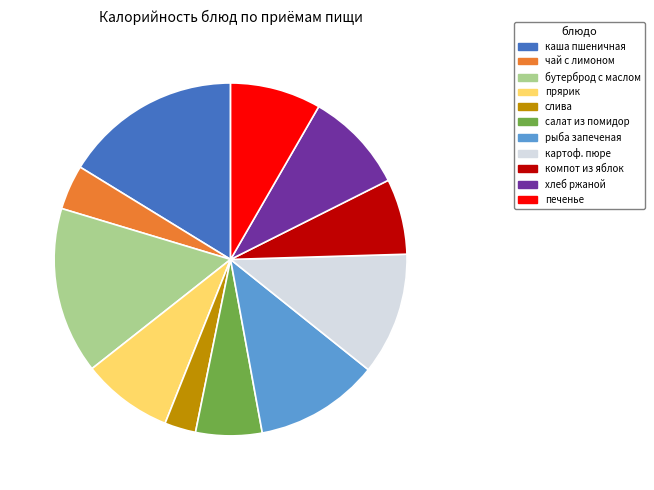

Does any single category account for the majority?

No